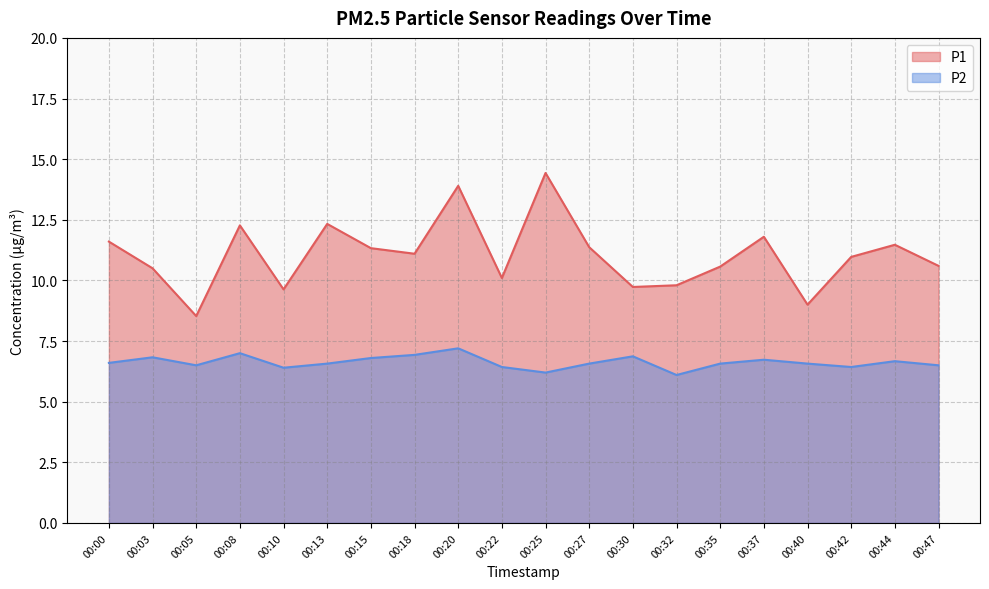

What is the total value across all series at 00:30?

16.6